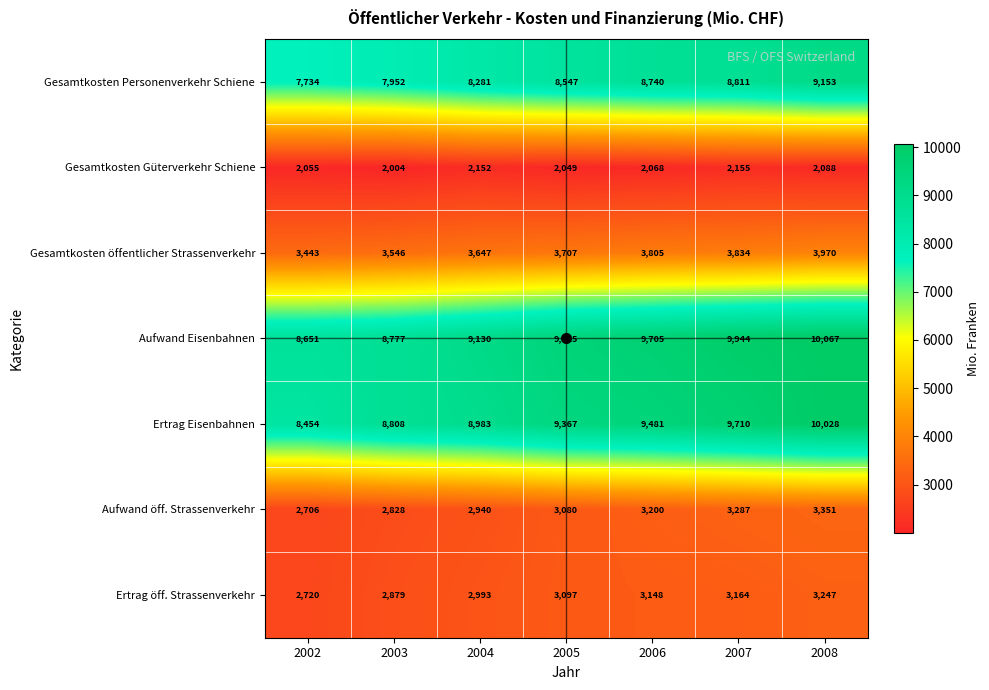

What is the difference between the maximum and minimum values in the Aufwand öff. Strassenverkehr series?

645